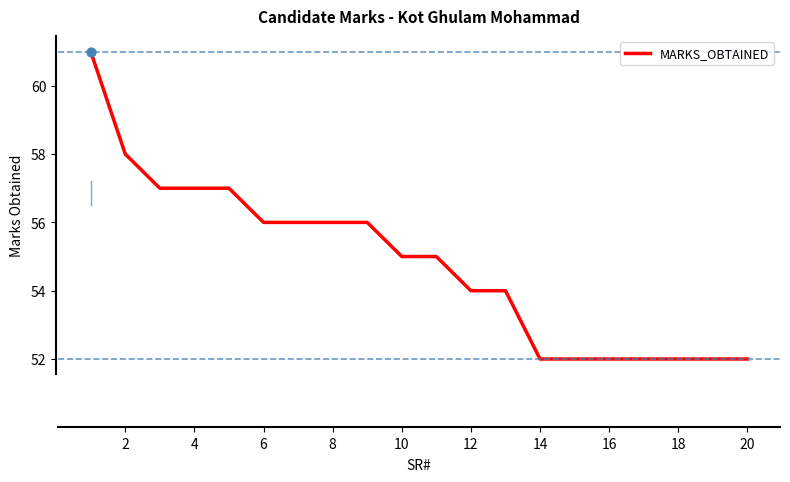

What is the difference between the maximum and minimum values?

9